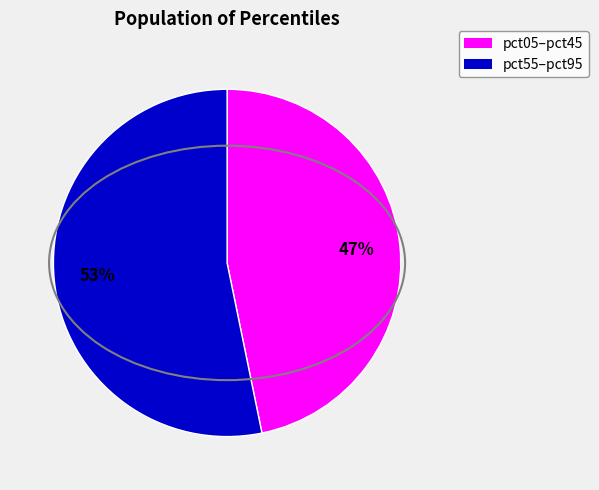

To the nearest percent, what is the average slice percentage?

50%